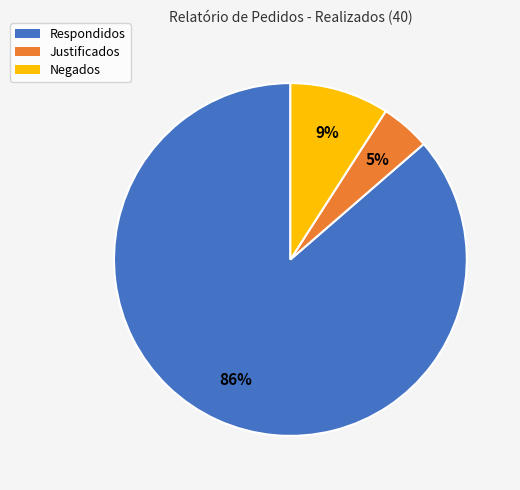

Rank the categories by value from lowest to highest.

Justificados, Negados, Respondidos